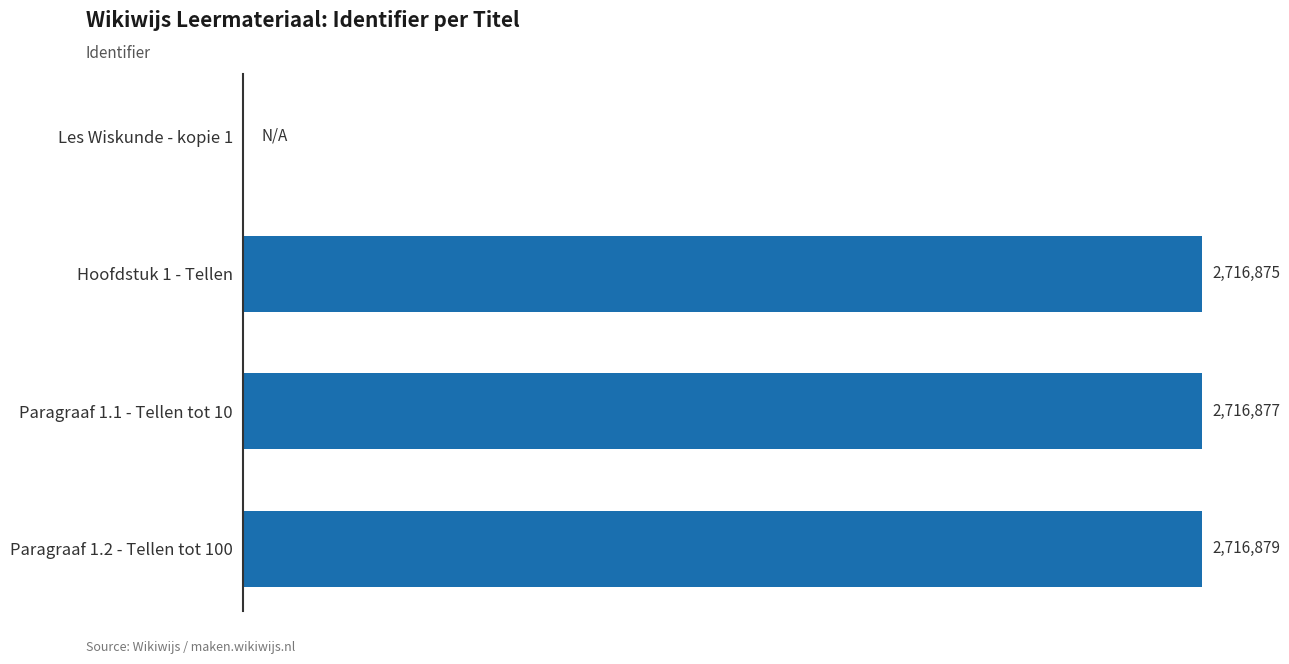

What is the maximum value shown in the chart?

2716879